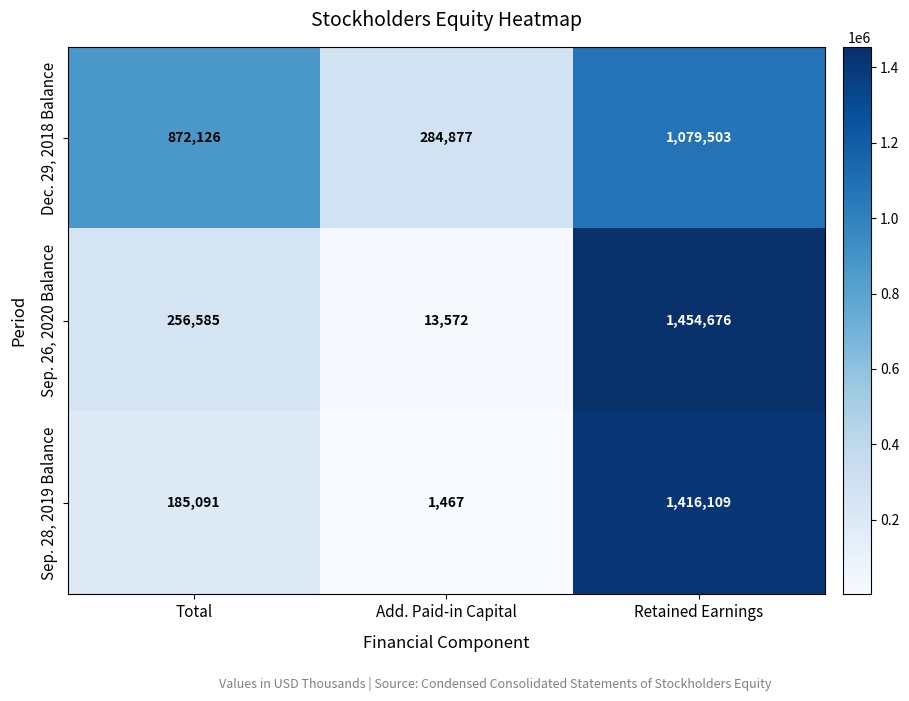

What is the highest value of the Dec. 29, 2018 Balance series?

1079503